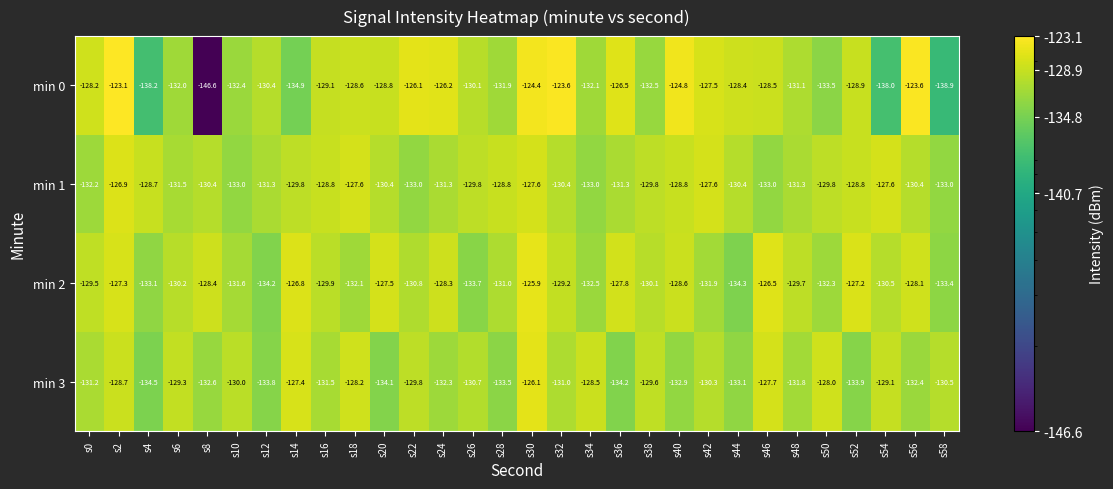

What value does the min 1 series have at s32?

-130.4